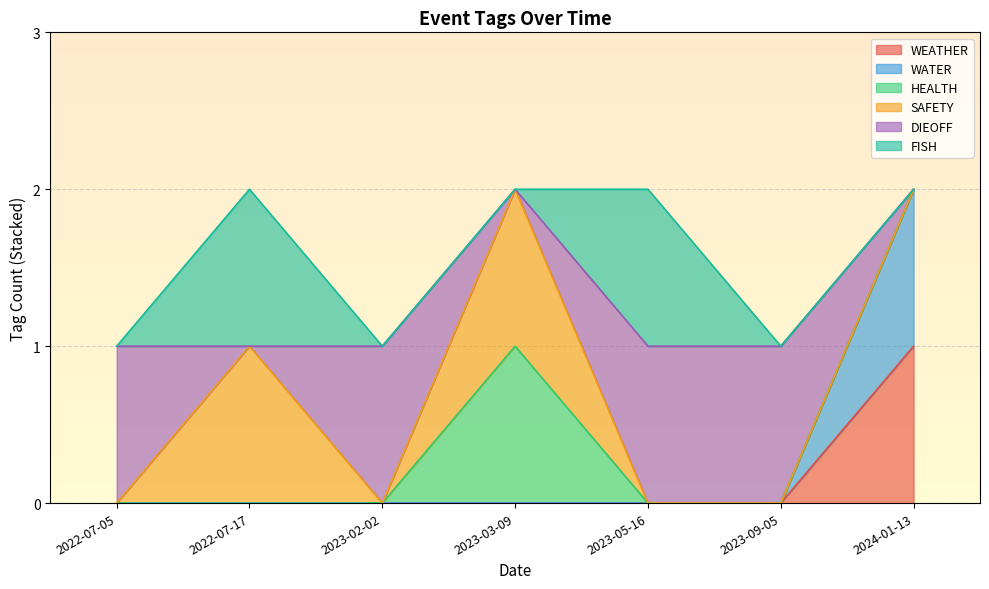

At which category is the sum across all series the highest?

2022-07-17